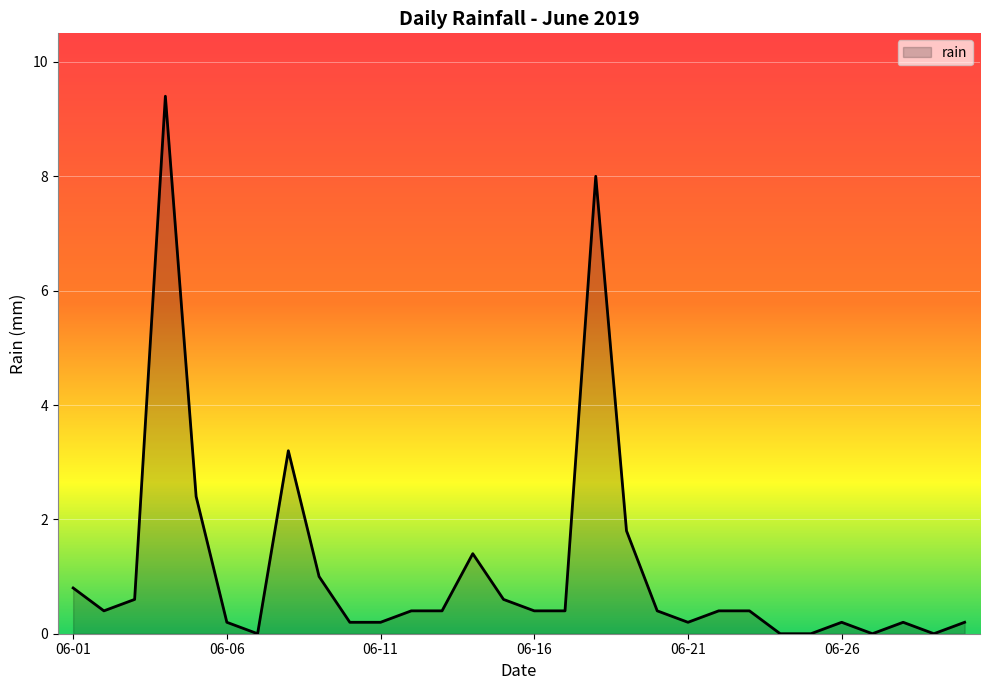

What is the difference between the maximum and minimum values?

9.4